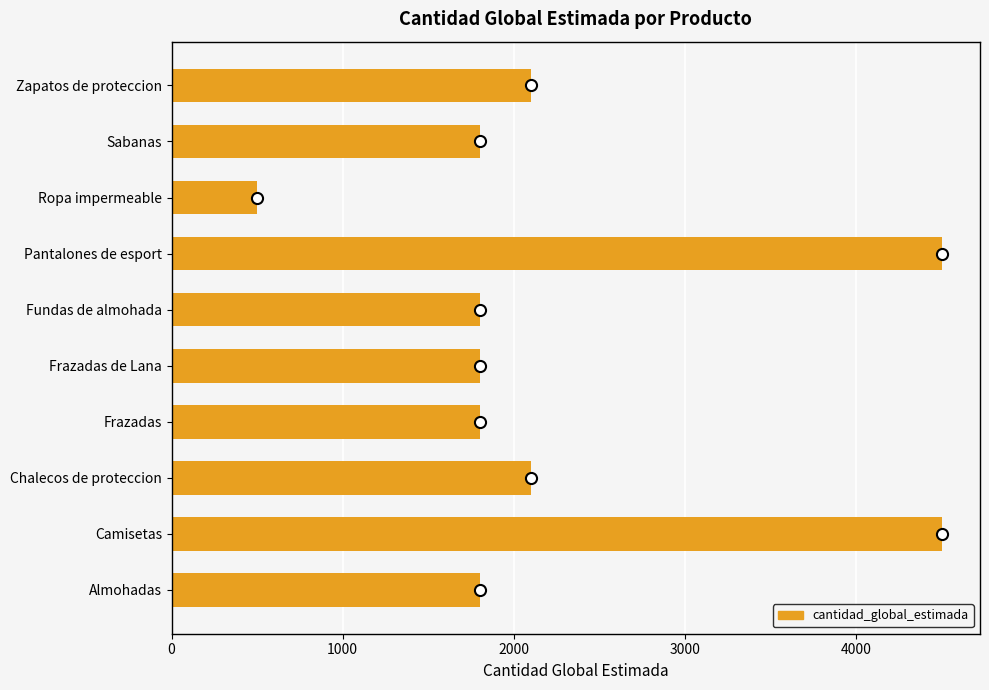

How many values are below 1800?

1